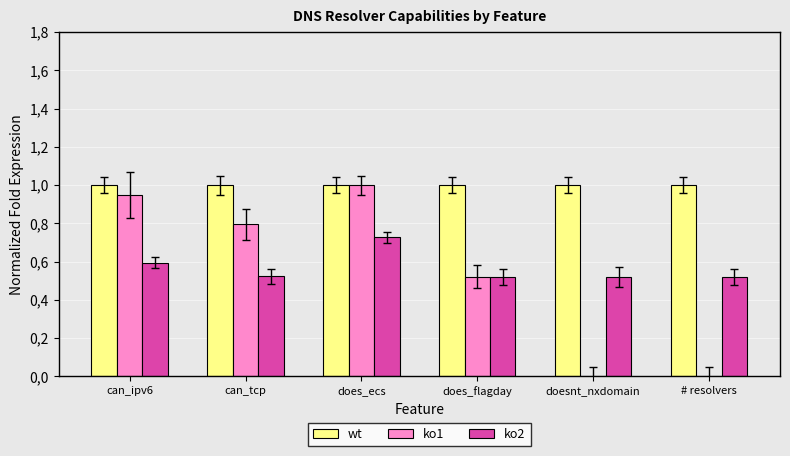

Which series has the largest total across all categories?

wt